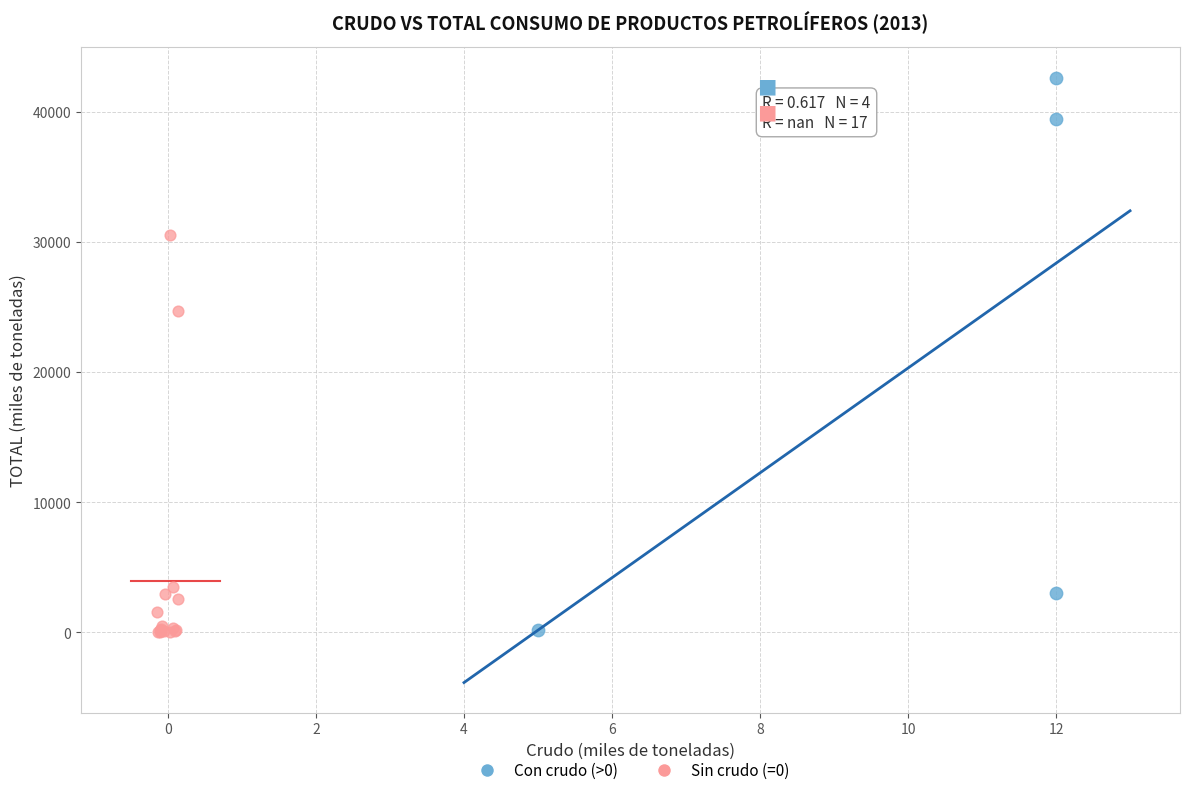

Which series has the largest Y range (max minus min)?

Con crudo (>0)